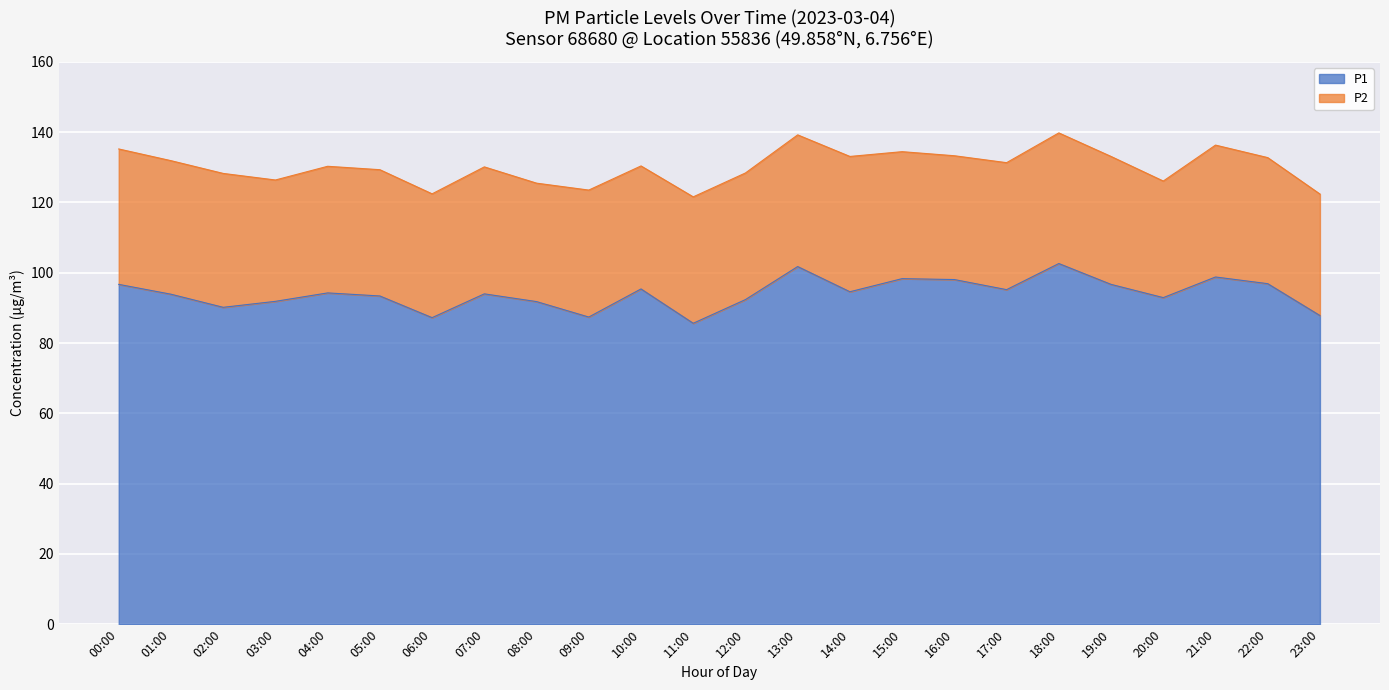

What is the minimum value shown in the chart?

85.6